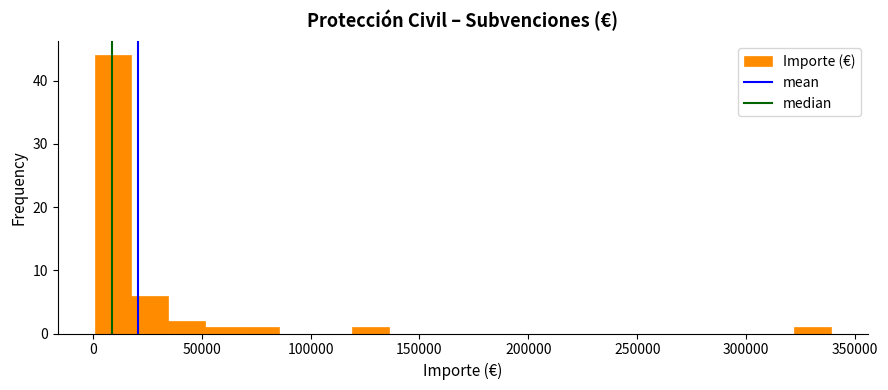

Around what value on the x-axis is the tallest bar? Give the approximate position of its centre, as read against the axis.

10000